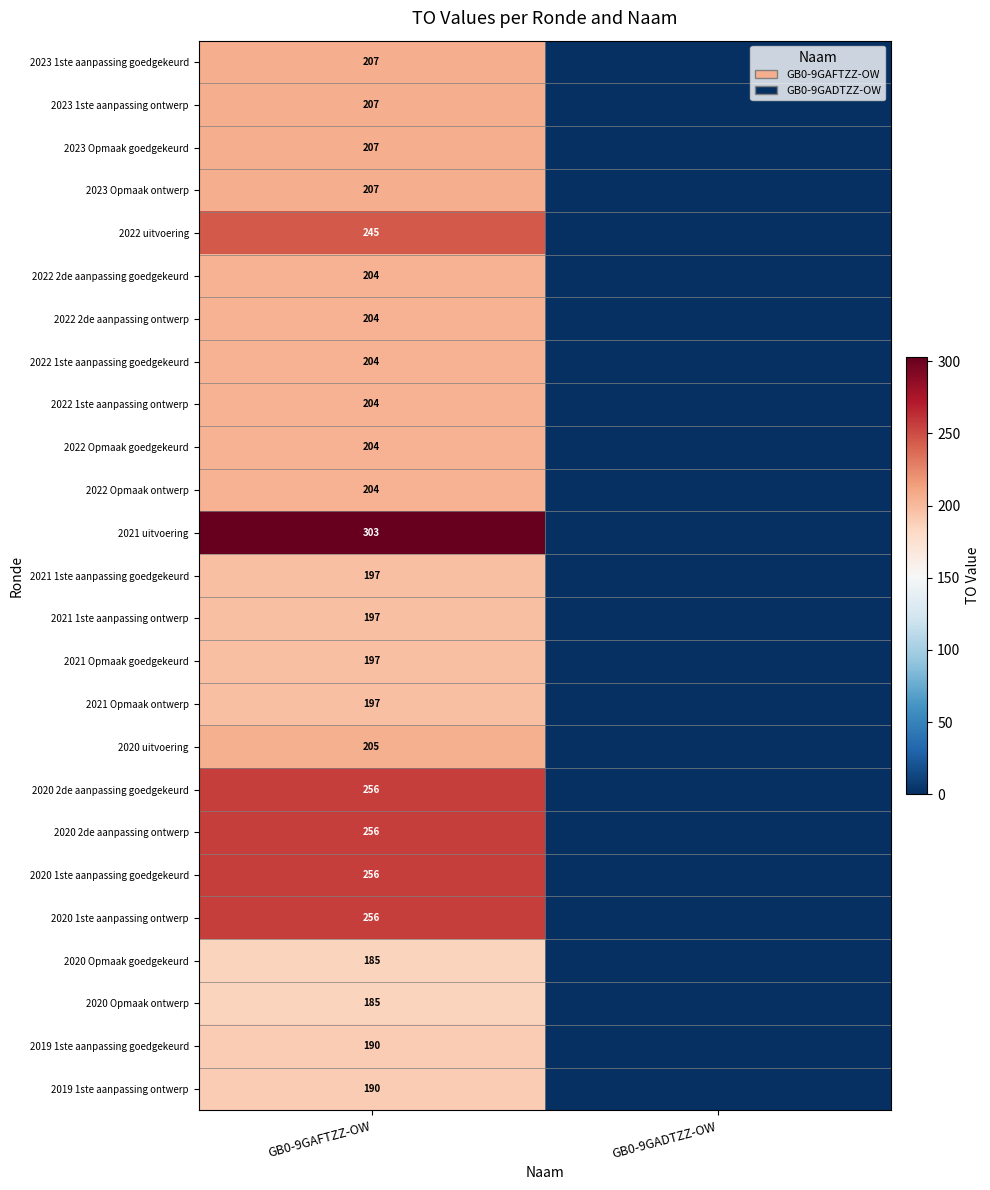

Is it true that 2023 1ste aanpassing goedgekeurd equals 207 at GB0-9GAFTZZ-OW?

True